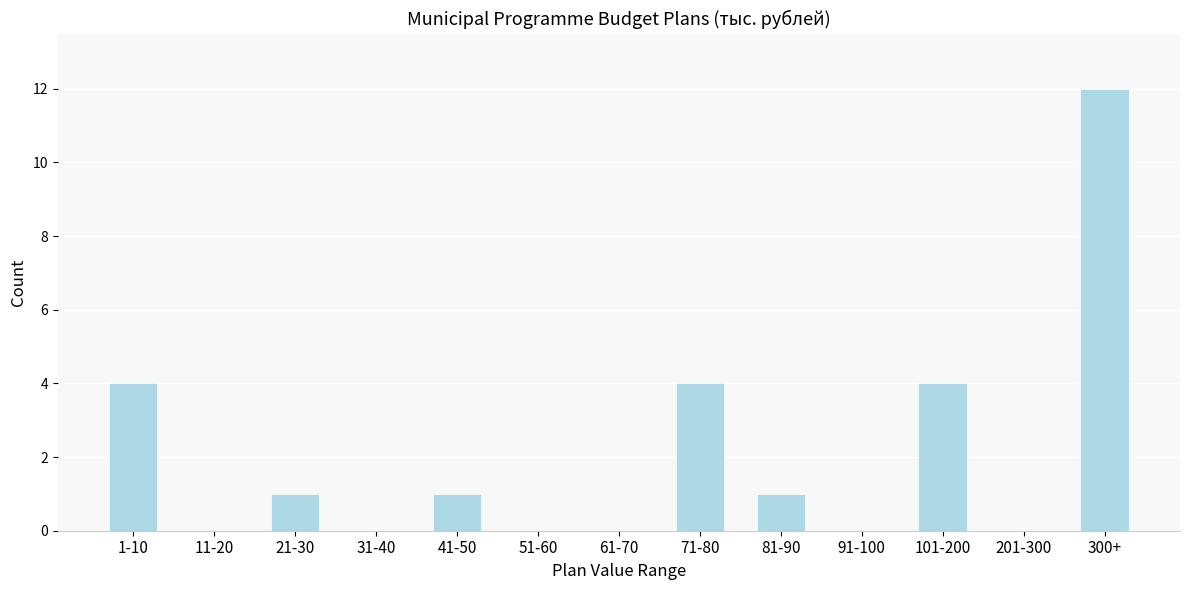

Reading left to right, list all the values displayed in this chart.

1-10=4	11-20=0	21-30=1	31-40=0	41-50=1	51-60=0	61-70=0	71-80=4	81-90=1	91-100=0	101-200=4	201-300=0	300+=12